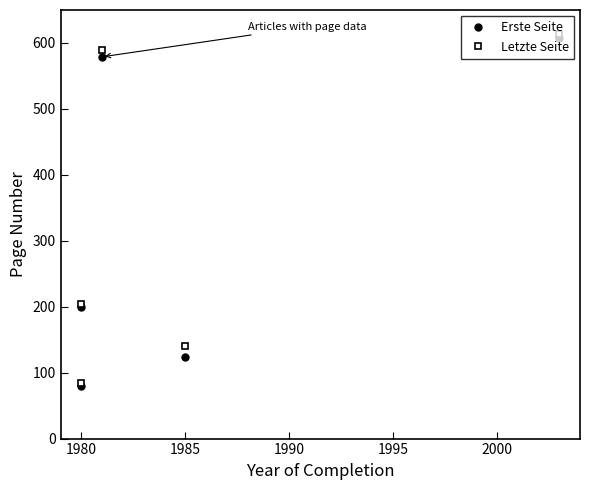

What is the sum of all Letzte Seite values?

1632